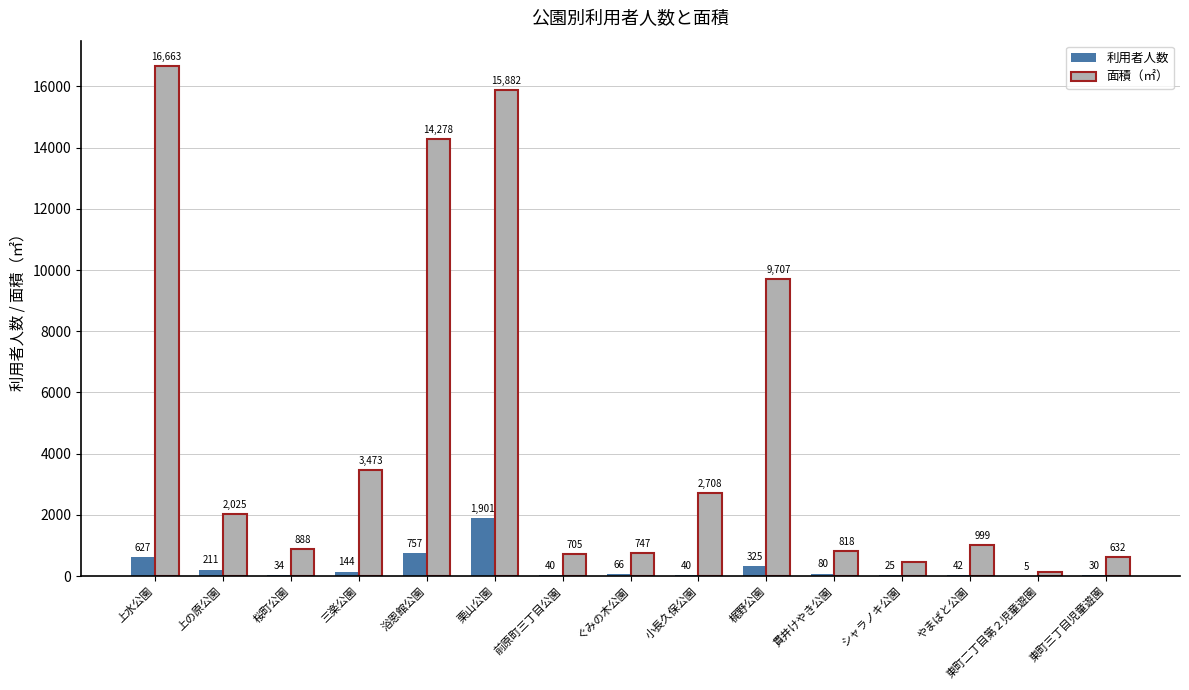

What is the sum of the 利用者人数 values at 浴恩館公園 and 桜町公園?

791